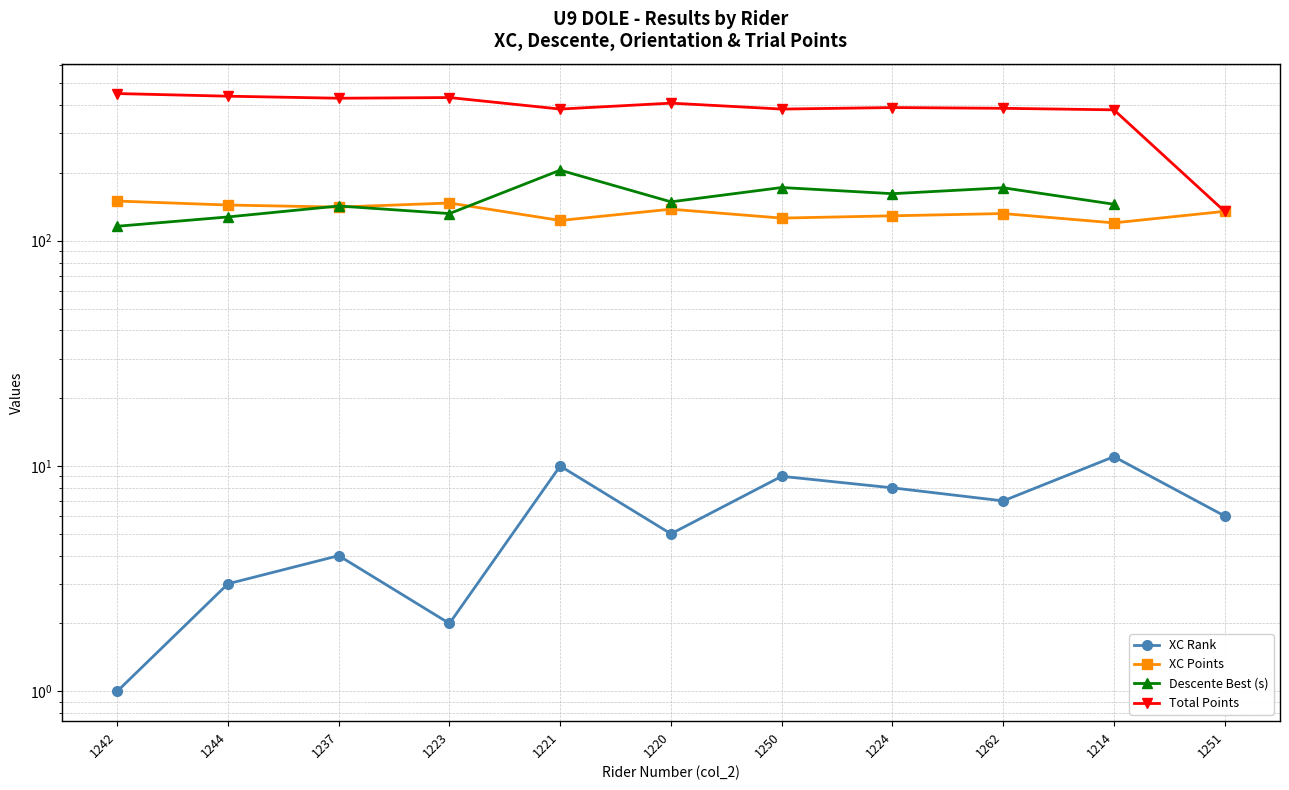

What is the difference between the highest and lowest values at 1220?

403.0